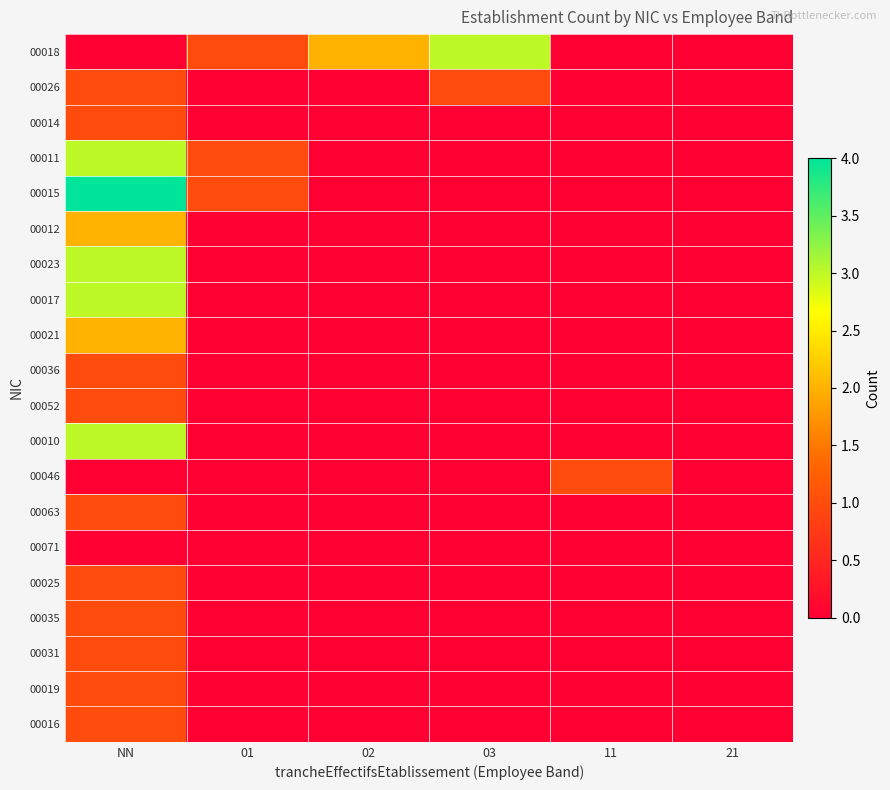

At how many categories does at least one series exceed 1?

3